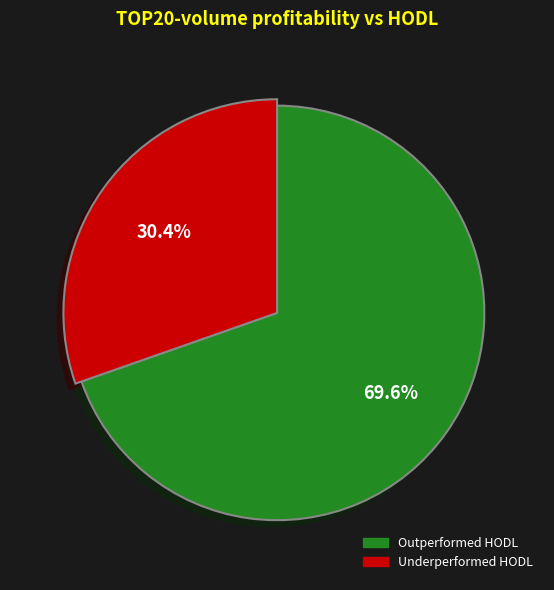

Does any single category account for the majority?

Yes